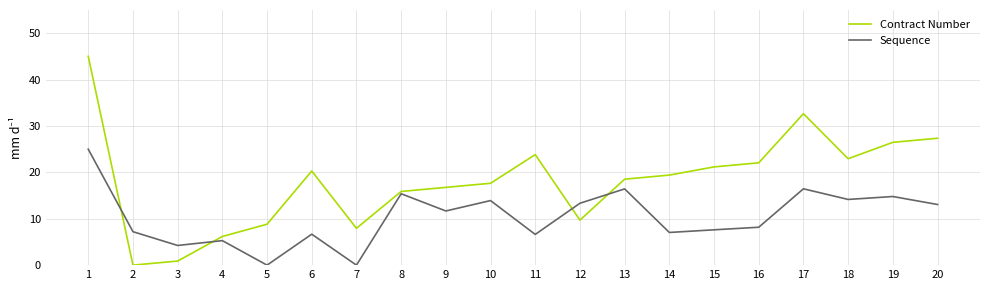

Which series changed the most between 13 and 20?

Contract Number